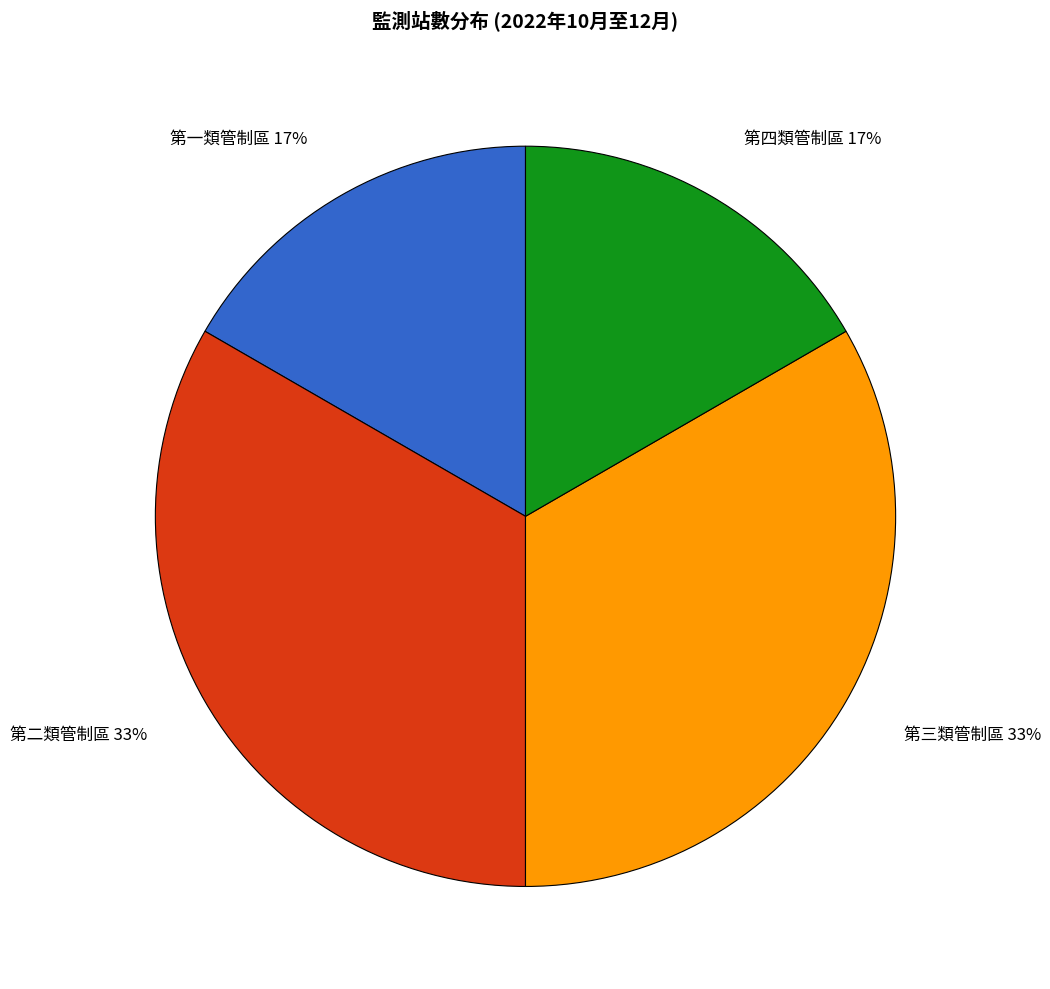

Approximately how many times larger is the value at 第四類管制區 compared to 第二類管制區?

0.5